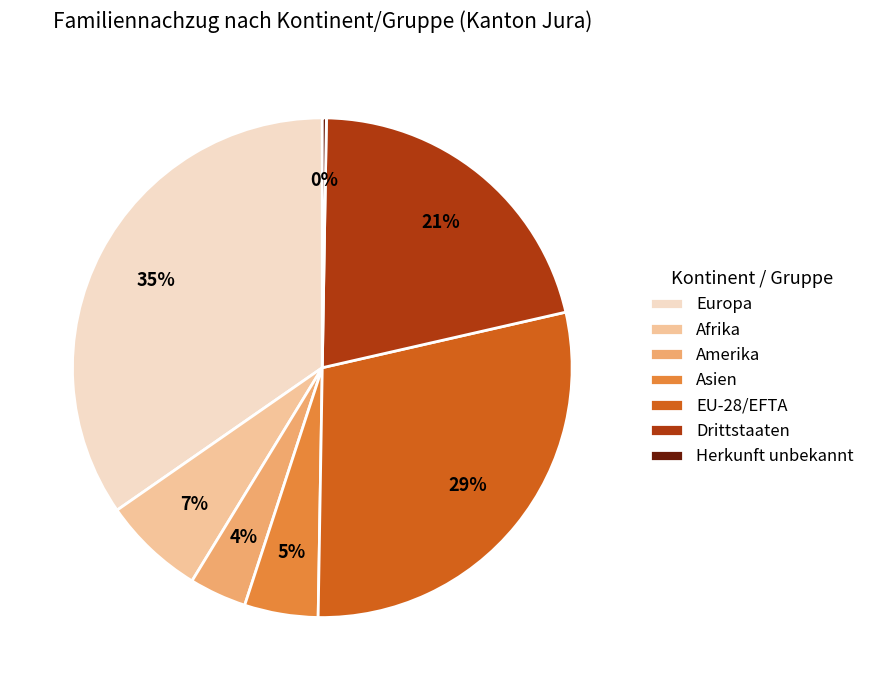

What percentage is the EU-28/EFTA slice, to the nearest percent?

29%